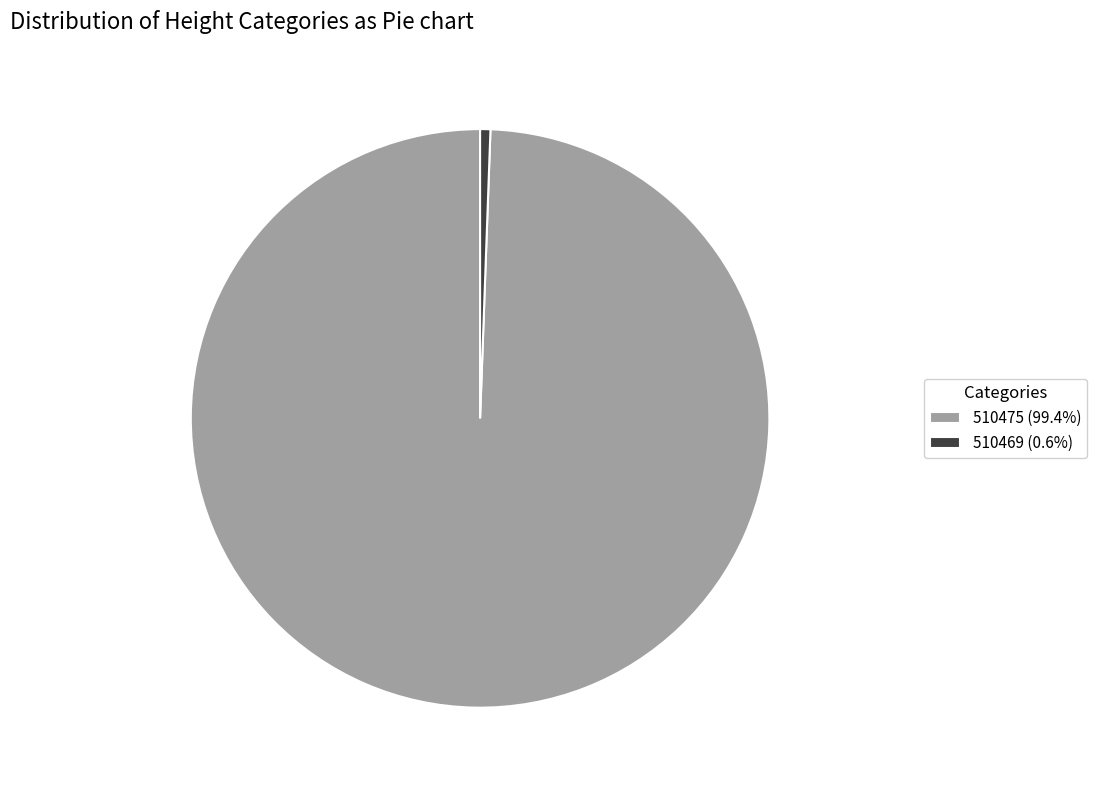

Does 510475 (99.4%) represent more than half of the total?

Yes